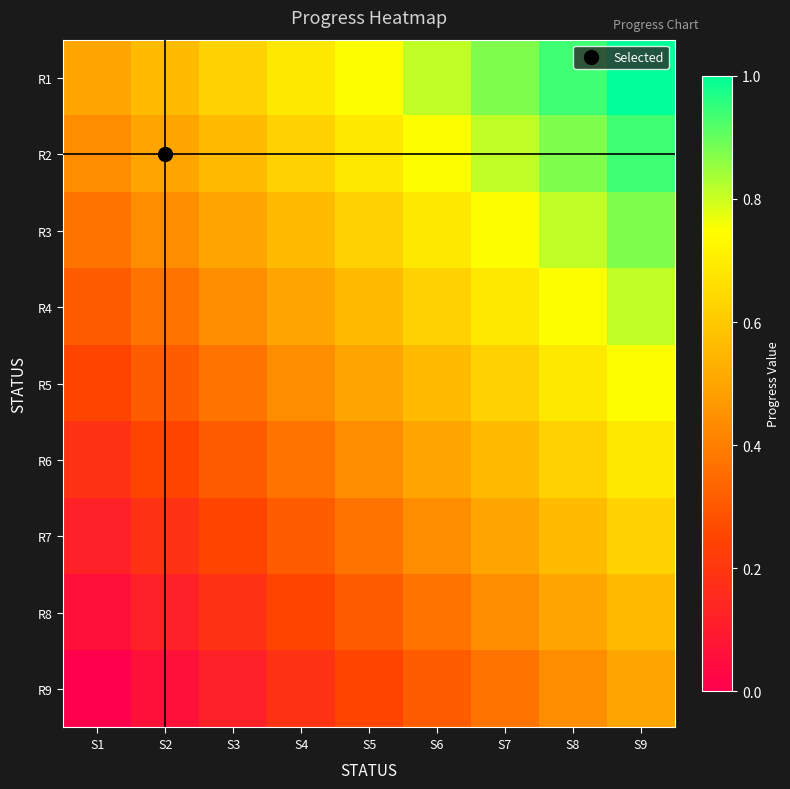

At which category is the sum across all series the highest?

S9